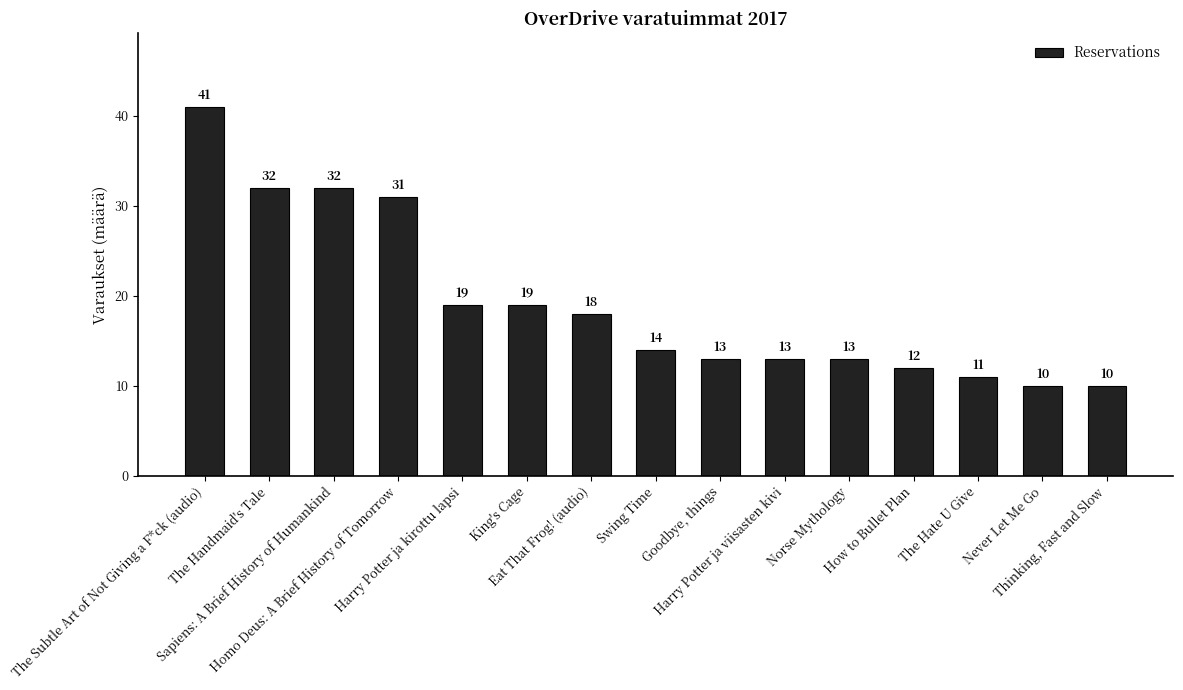

What is the minimum value shown in the chart?

10